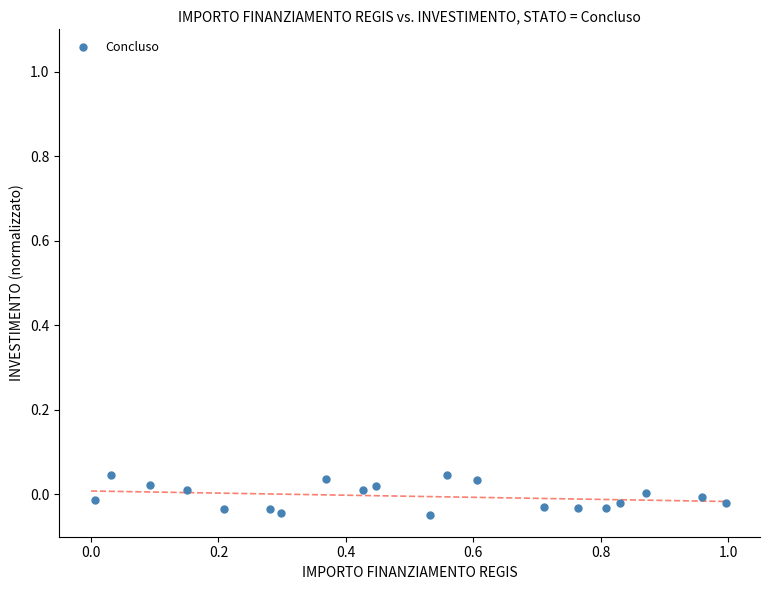

What is the range of X values (max minus min)?

1.0